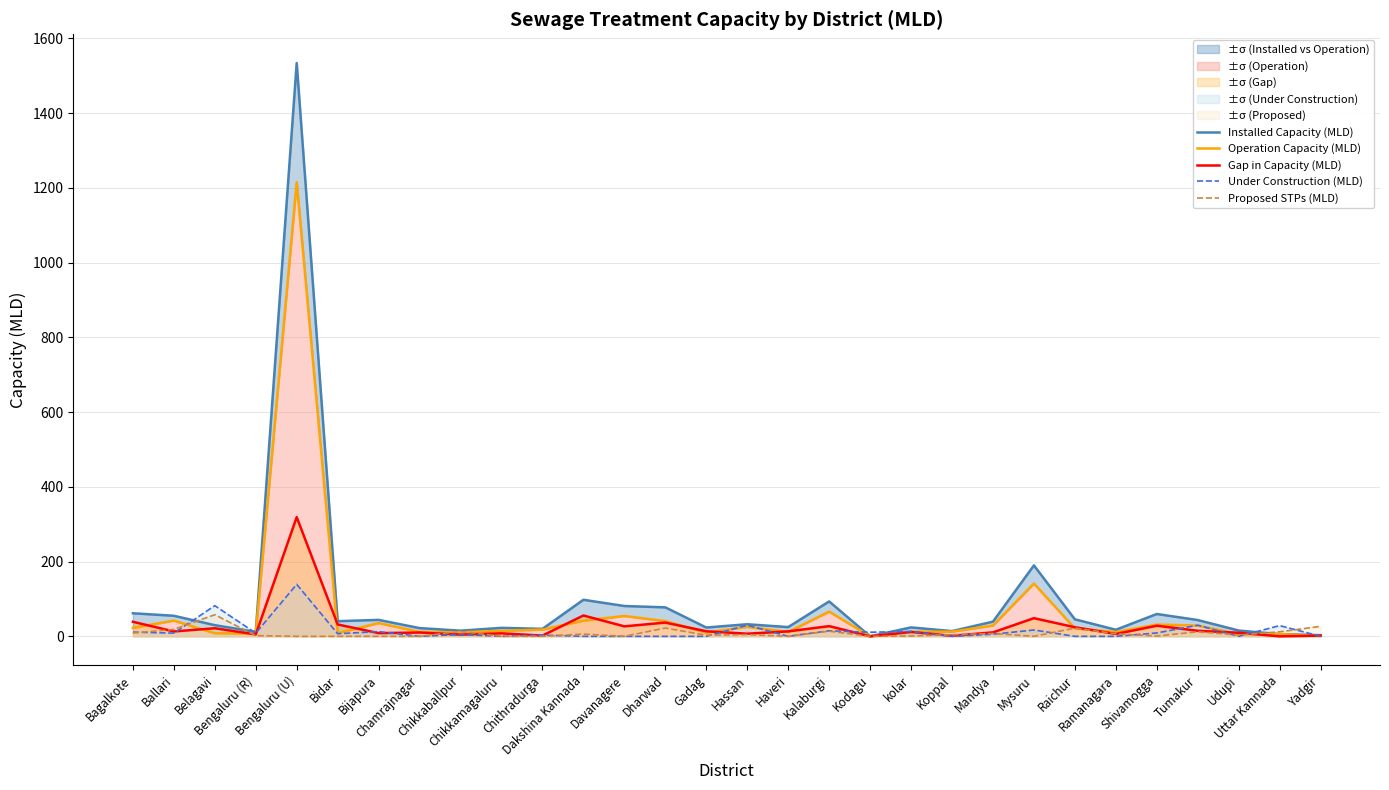

Reading right to left, extract all data points from this chart.

Installed Capacity (MLD): Yadgir=3.0	Uttar Kannada=5.8	Udupi=15.5	Tumakur=43.5	Shivamogga=59.7	Ramanagara=17.6	Raichur=45.5	Mysuru=189.8	Mandya=39.3	Koppal=14.0	kolar=23.9	Kodagu=0.0	Kalaburgi=93.3	Haveri=24.7	Hassan=32.3	Gadag=23.6	Dharwad=77.5	Davanagere=81.1	Dakshina Kannada=97.8	Chithradurga=20.0	Chikkamagaluru=22.6	Chikkaballpur=15.1	Chamrajnagar=22.0	Bijapura=44.0	Bidar=40.5	Bengaluru (U)=1533.9	Bengaluru (R)=12.0	Belagavi=29.8	Ballari=55.0	Bagalkote=61.7
Operation Capacity (MLD): Yadgir=1.0	Uttar Kannada=5.8	Udupi=6.0	Tumakur=28.8	Shivamogga=31.4	Ramanagara=11.3	Raichur=21.2	Mysuru=141.2	Mandya=28.7	Koppal=12.6	kolar=12.2	Kodagu=0.0	Kalaburgi=66.1	Haveri=11.5	Hassan=25.3	Gadag=10.1	Dharwad=40.8	Davanagere=54.4	Dakshina Kannada=42.0	Chithradurga=18.0	Chikkamagaluru=14.6	Chikkaballpur=10.6	Chamrajnagar=11.8	Bijapura=35.4	Bidar=8.8	Bengaluru (U)=1215.0	Bengaluru (R)=7.0	Belagavi=8.2	Ballari=42.0	Bagalkote=22.7
Gap in Capacity (MLD): Yadgir=2.0	Uttar Kannada=0.0	Udupi=9.5	Tumakur=14.8	Shivamogga=28.4	Ramanagara=6.2	Raichur=24.3	Mysuru=48.6	Mandya=10.6	Koppal=1.4	kolar=11.7	Kodagu=0.0	Kalaburgi=27.2	Haveri=13.2	Hassan=7.0	Gadag=13.5	Dharwad=36.7	Davanagere=26.7	Dakshina Kannada=55.8	Chithradurga=2.0	Chikkamagaluru=8.0	Chikkaballpur=4.5	Chamrajnagar=10.2	Bijapura=8.5	Bidar=31.7	Bengaluru (U)=318.9	Bengaluru (R)=5.0	Belagavi=21.6	Ballari=13.0	Bagalkote=39.0
Under Construction (MLD): Yadgir=0.0	Uttar Kannada=28.7	Udupi=0.0	Tumakur=29.7	Shivamogga=9.0	Ramanagara=0.0	Raichur=0.0	Mysuru=16.9	Mandya=5.7	Koppal=0.0	kolar=13.0	Kodagu=11.0	Kalaburgi=14.8	Haveri=0.0	Hassan=29.9	Gadag=0.0	Dharwad=0.0	Davanagere=0.0	Dakshina Kannada=0.0	Chithradurga=3.3	Chikkamagaluru=0.0	Chikkaballpur=4.8	Chamrajnagar=0.0	Bijapura=12.6	Bidar=7.0	Bengaluru (U)=139.0	Bengaluru (R)=8.5	Belagavi=82.0	Ballari=8.6	Bagalkote=11.2
Proposed STPs (MLD): Yadgir=26.8	Uttar Kannada=12.0	Udupi=3.3	Tumakur=12.2	Shivamogga=0.6	Ramanagara=6.9	Raichur=21.8	Mysuru=0.0	Mandya=7.5	Koppal=4.5	kolar=1.0	Kodagu=0.0	Kalaburgi=13.7	Haveri=0.0	Hassan=4.5	Gadag=3.0	Dharwad=22.2	Davanagere=0.0	Dakshina Kannada=6.1	Chithradurga=0.0	Chikkamagaluru=0.0	Chikkaballpur=13.0	Chamrajnagar=0.0	Bijapura=0.0	Bidar=0.0	Bengaluru (U)=0.0	Bengaluru (R)=1.8	Belagavi=57.8	Ballari=18.5	Bagalkote=8.8